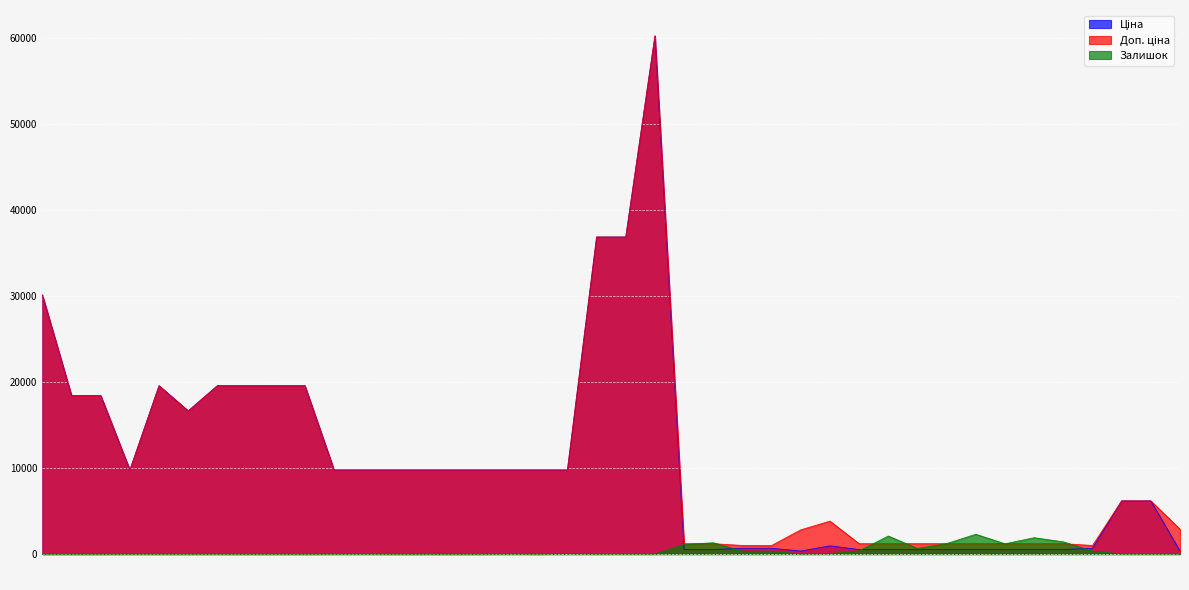

At 284032203, list the series in order from smallest to largest.

Ціна, Доп. ціна, Залишок